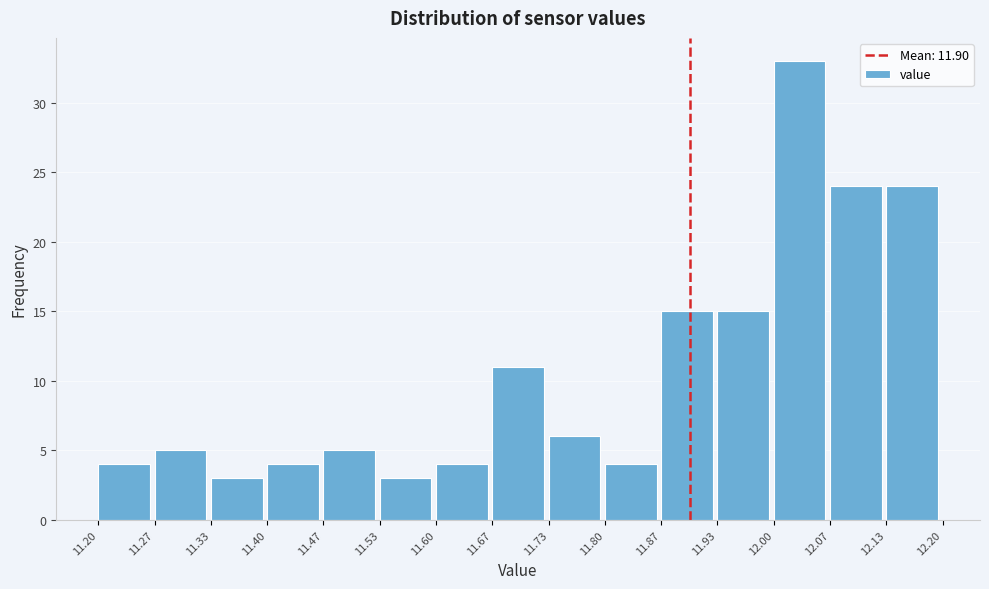

Which range on the x-axis has the tallest bar?

12.00 to 12.07